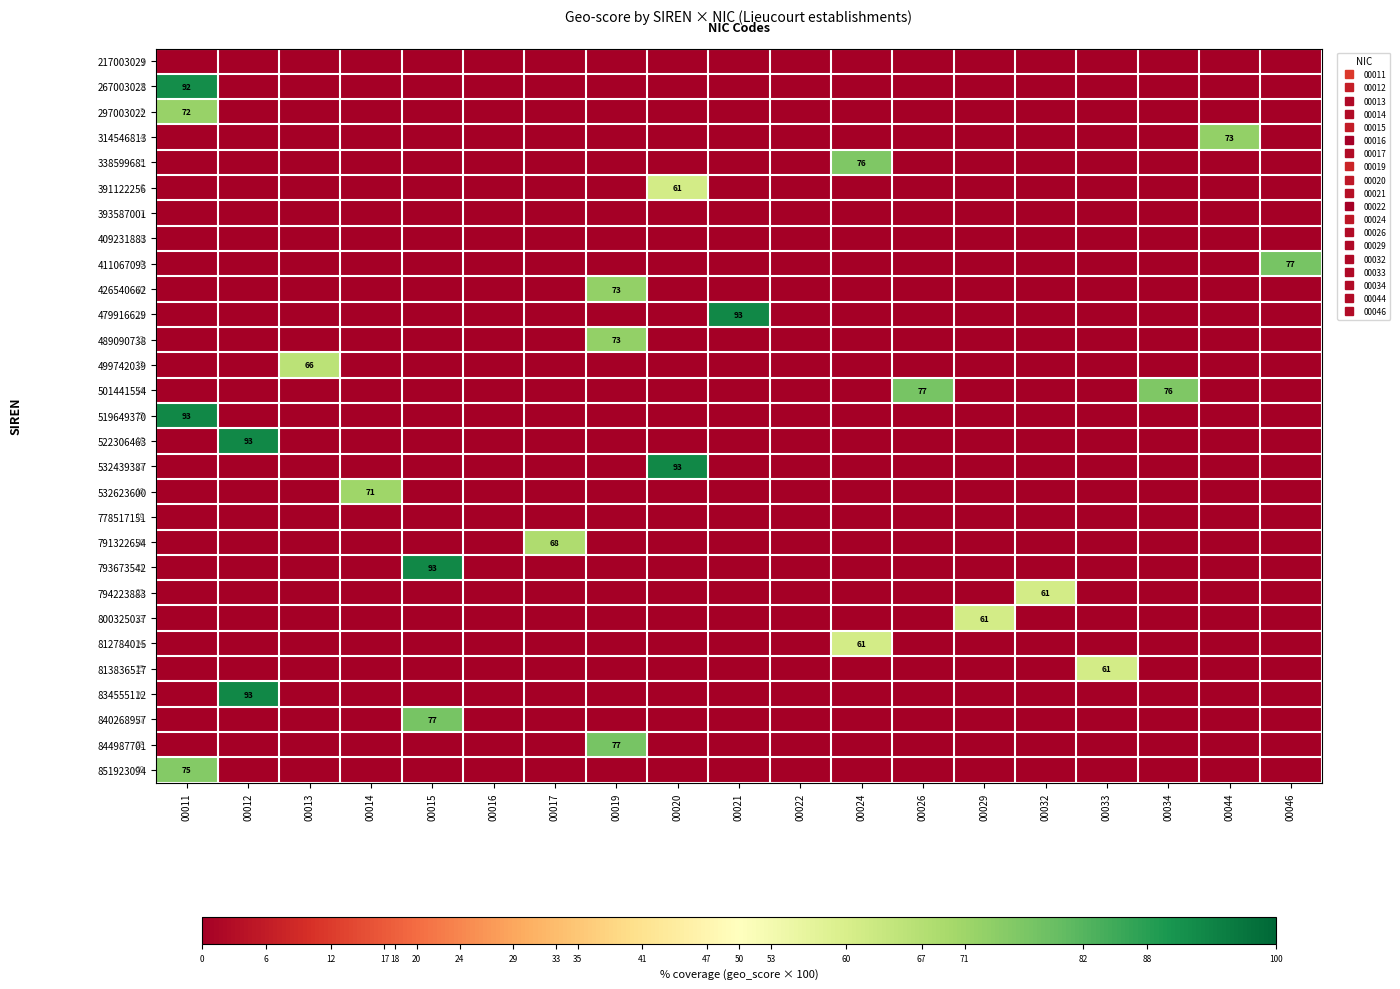

At which category is the sum across all series the highest?

00011